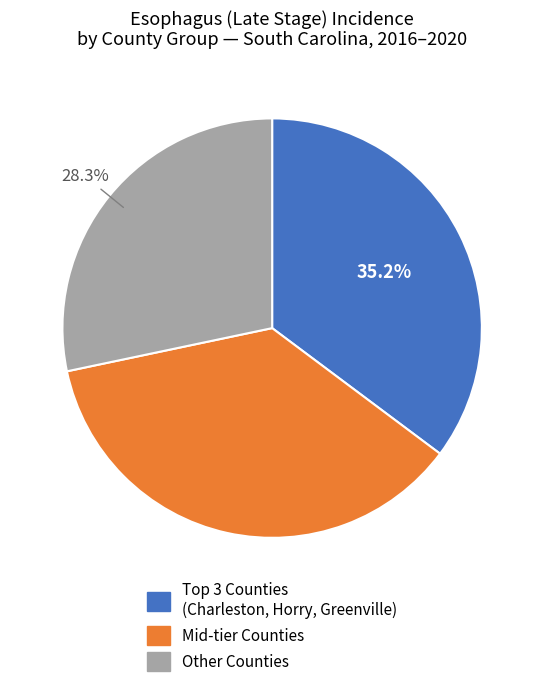

Rank the categories by value from highest to lowest.

Mid-tier Counties, Top 3 Counties (Charleston, Horry, Greenville), Other Counties